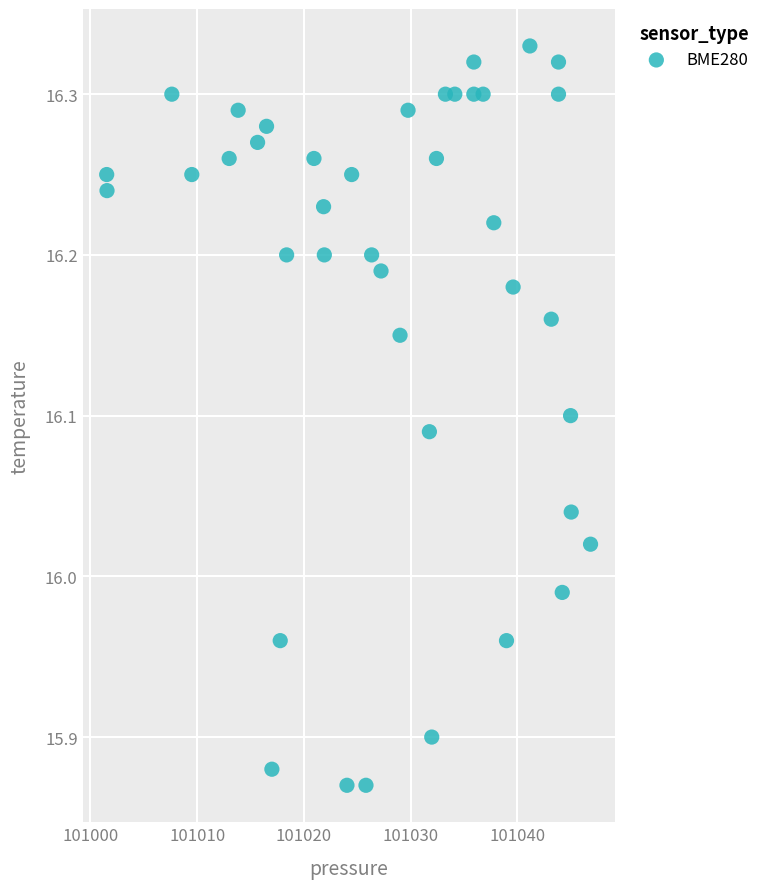

What is the range of X values (max minus min)?

45.3